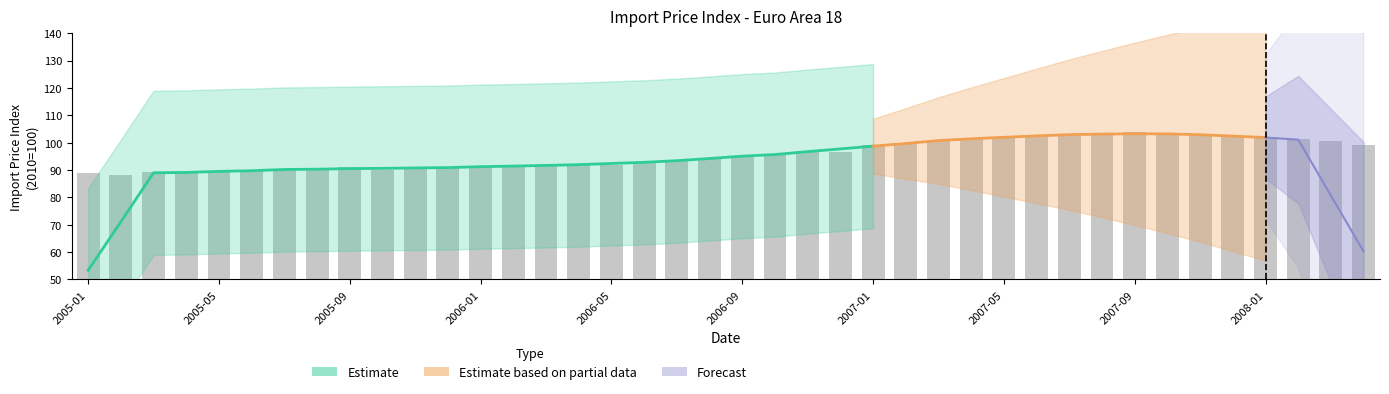

What position from the left is 2006-01?

13